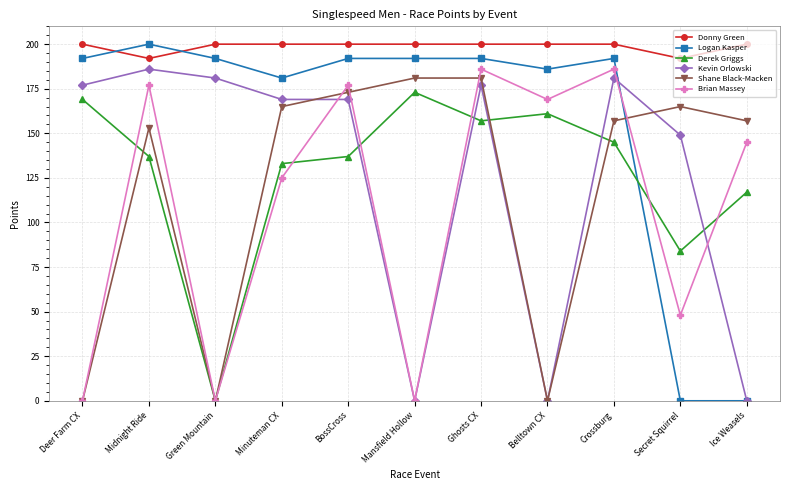

The value of Donny Green at Green Mountain is 200. True or false?

True